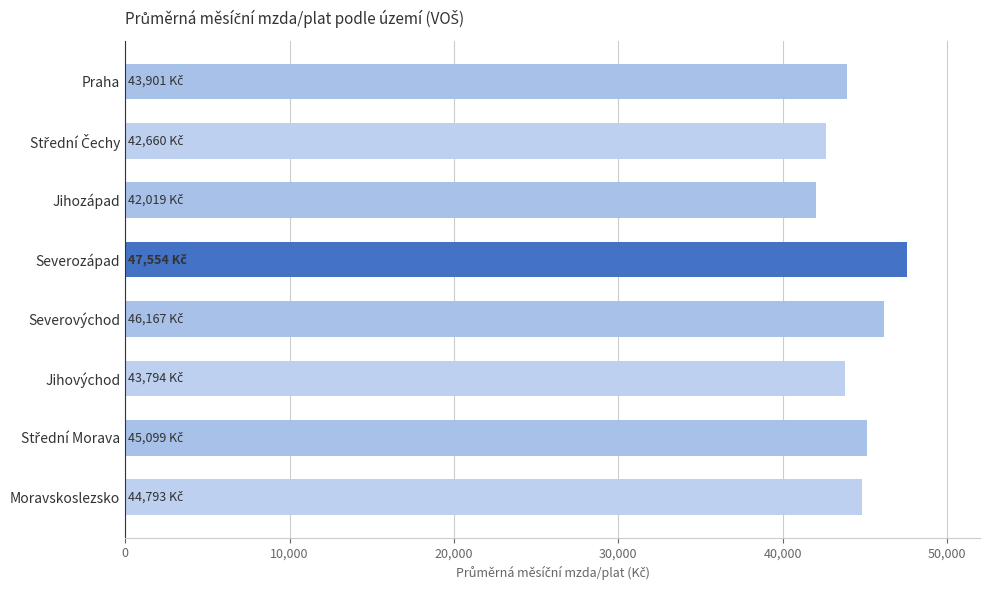

Is it true that the value at Severovýchod is 46166.5?

True